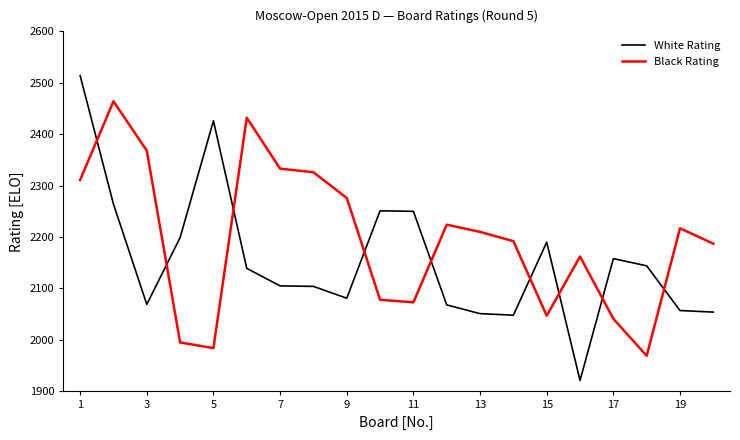

What is the minimum value shown in the chart?

1921